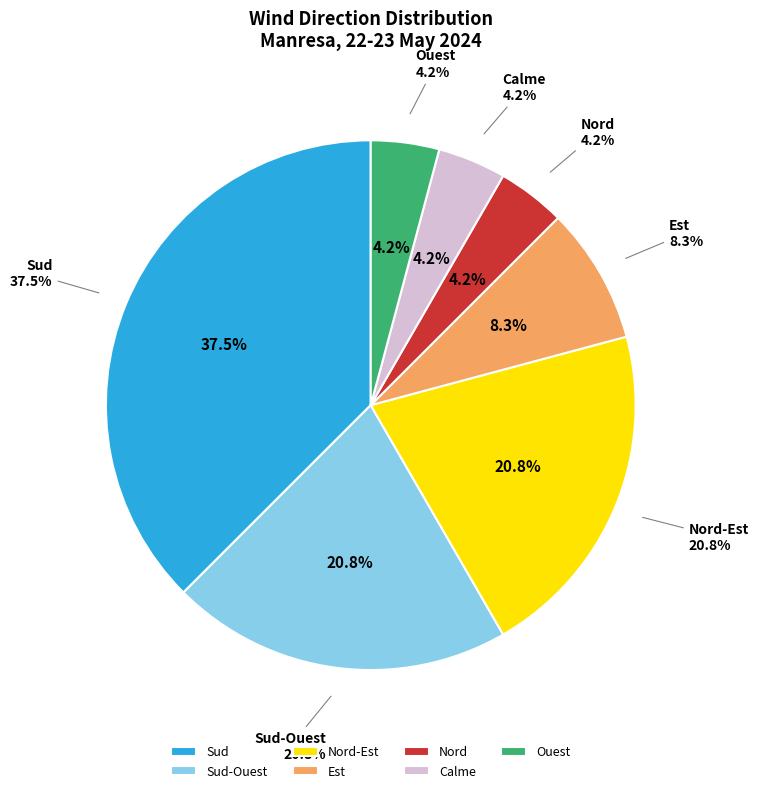

Which category has the smallest portion of the pie?

Nord